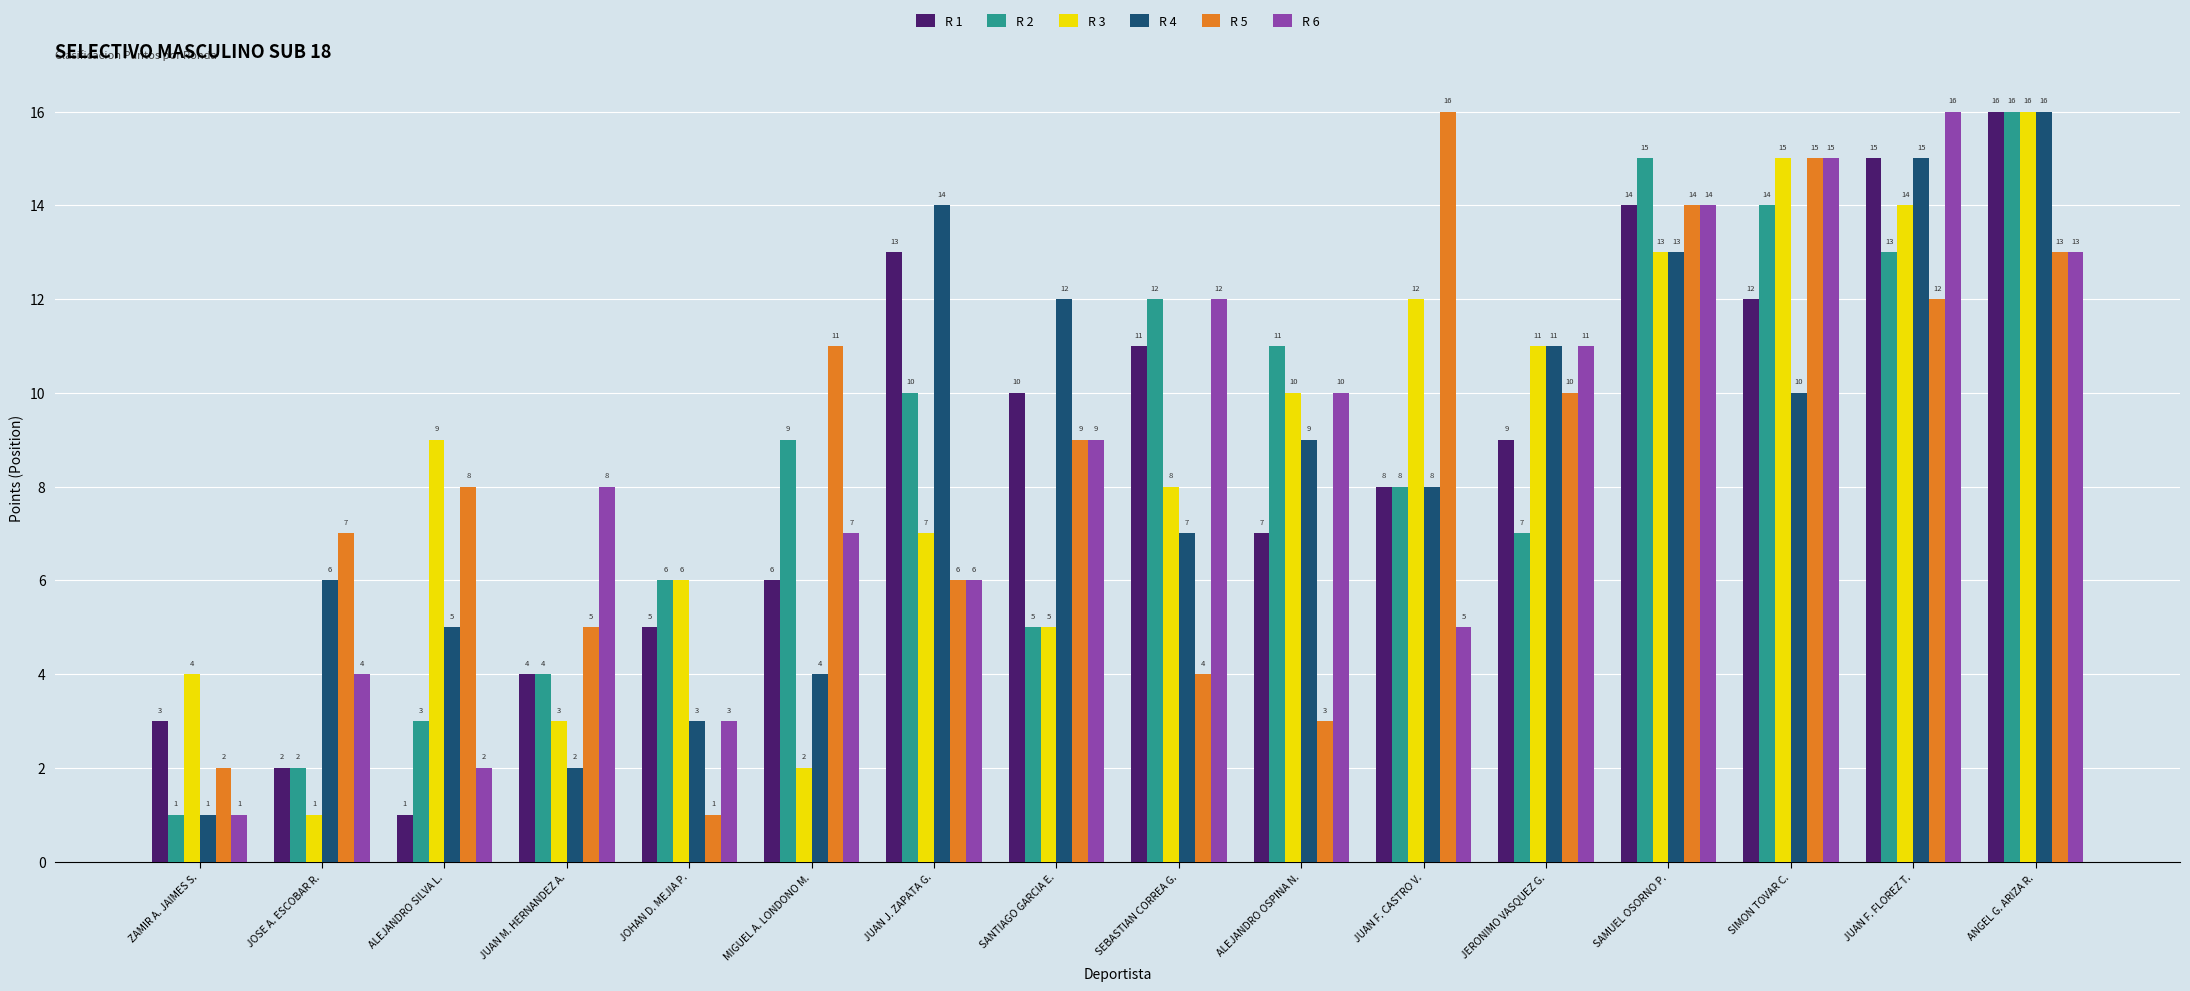

What is the difference between the highest and lowest values at JERONIMO VASQUEZ G.?

4